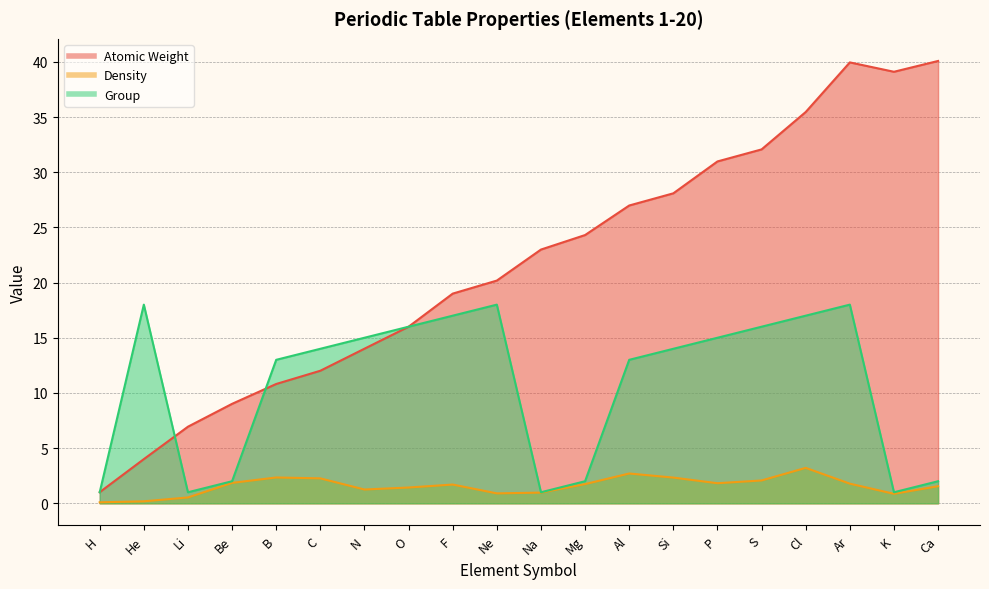

Is the value of Density at N greater than the value of Atomic Weight at Mg?

No